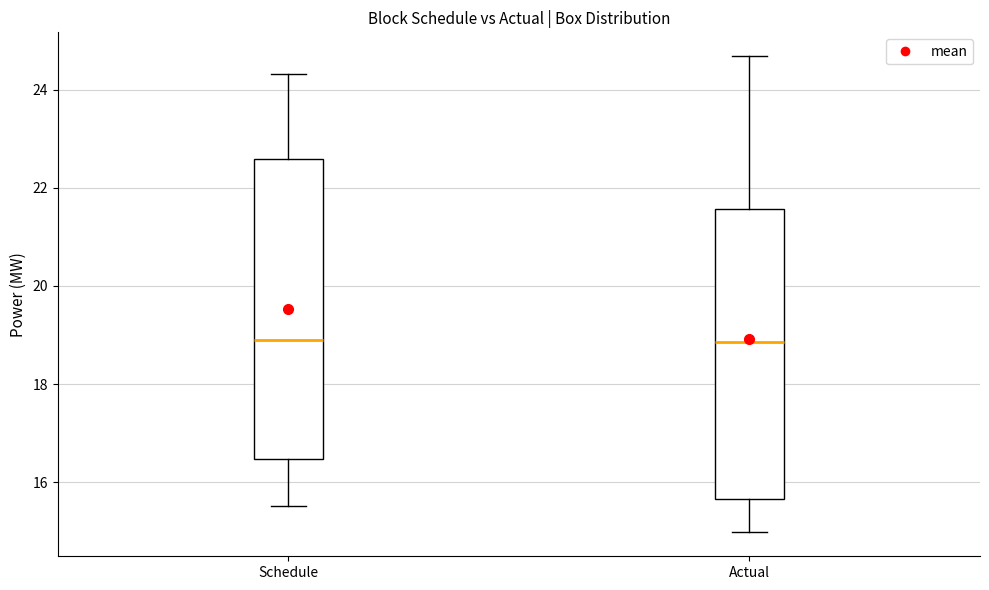

Where does the upper whisker of the box for Schedule end on the y-axis? The values are not printed on the chart, so give them approximately, as read against the axis.

24.4